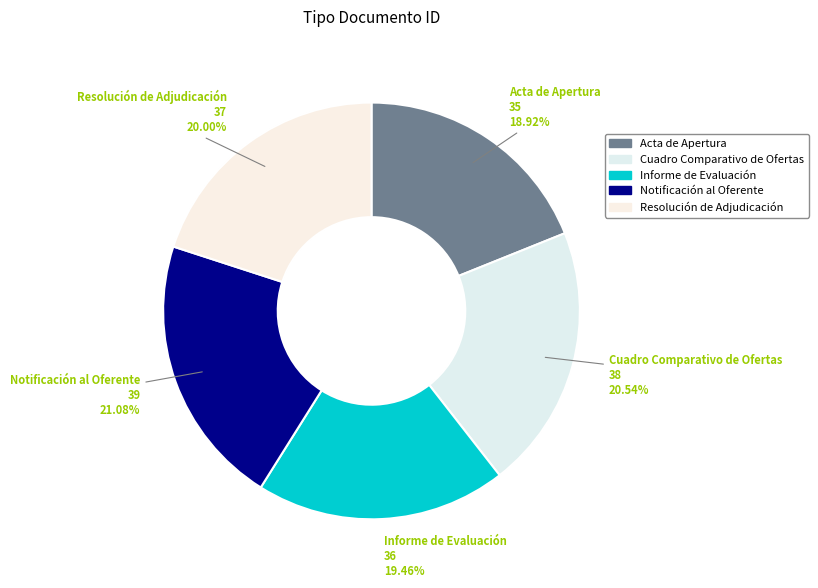

Is the sum of Cuadro Comparativo de Ofertas and Notificación al Oferente greater than half?

No